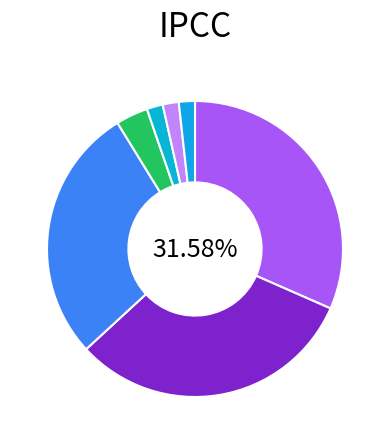

Is there a majority slice in this chart?

No